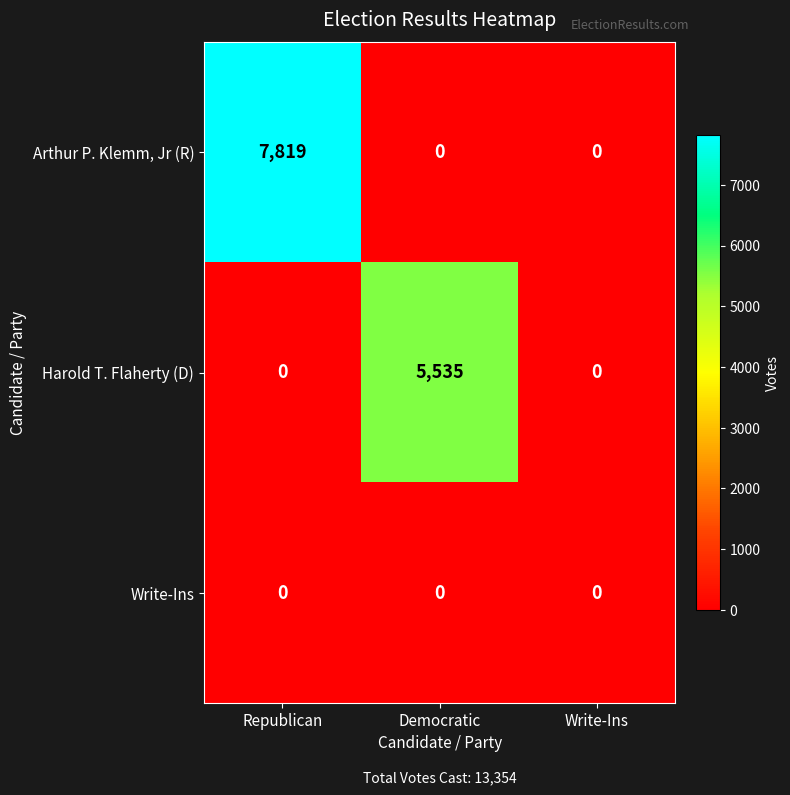

What is the sum of the Arthur P. Klemm, Jr (R) values at Republican and Write-Ins?

7819